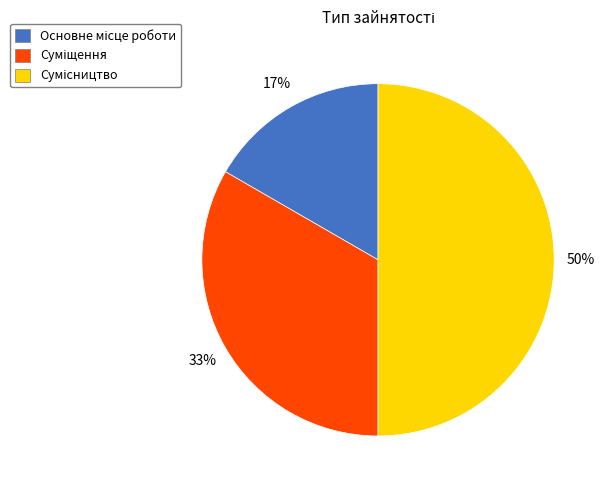

To the nearest percent, what is the difference between the largest and smallest slice percentages?

33%